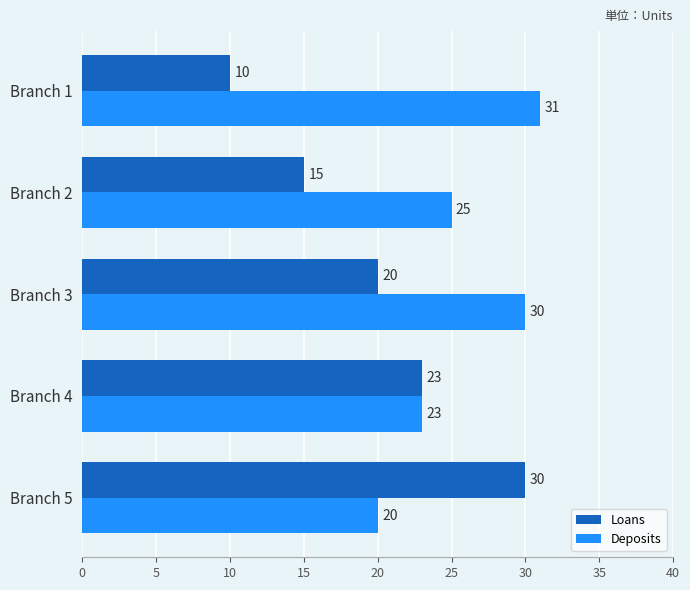

What is the difference between the highest and lowest values at Branch 1?

21